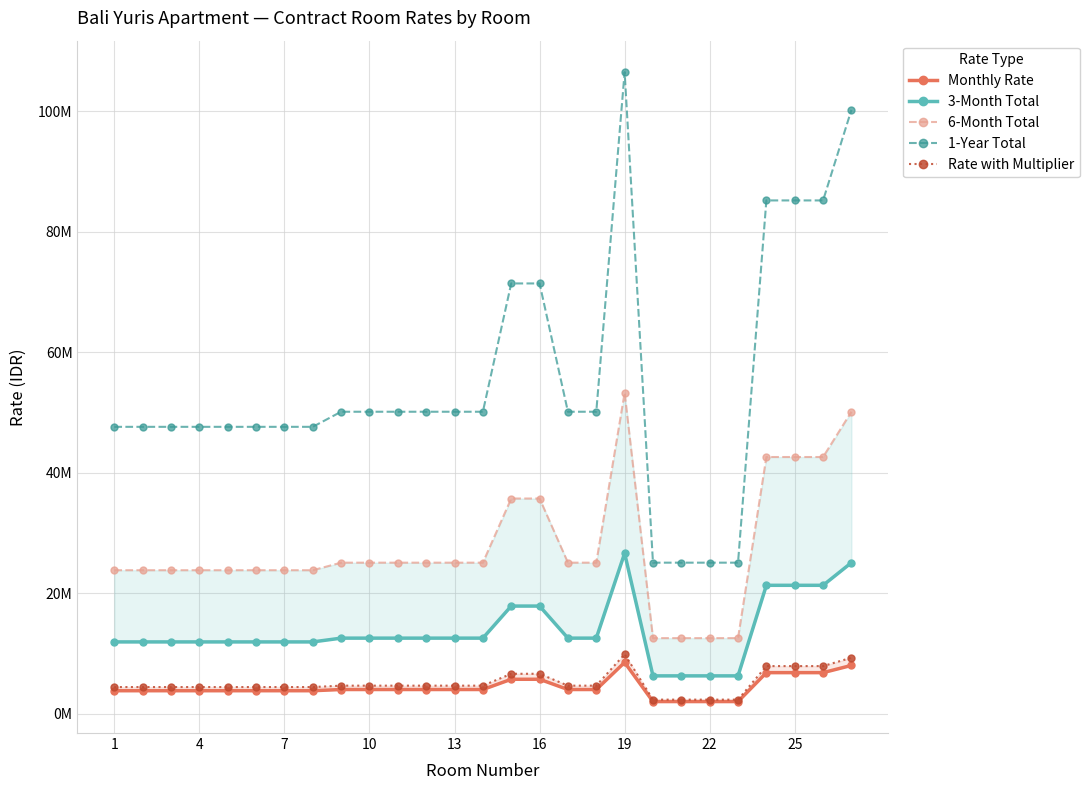

What is the difference between the maximum and minimum values in the 3-Month Total series?

20358000